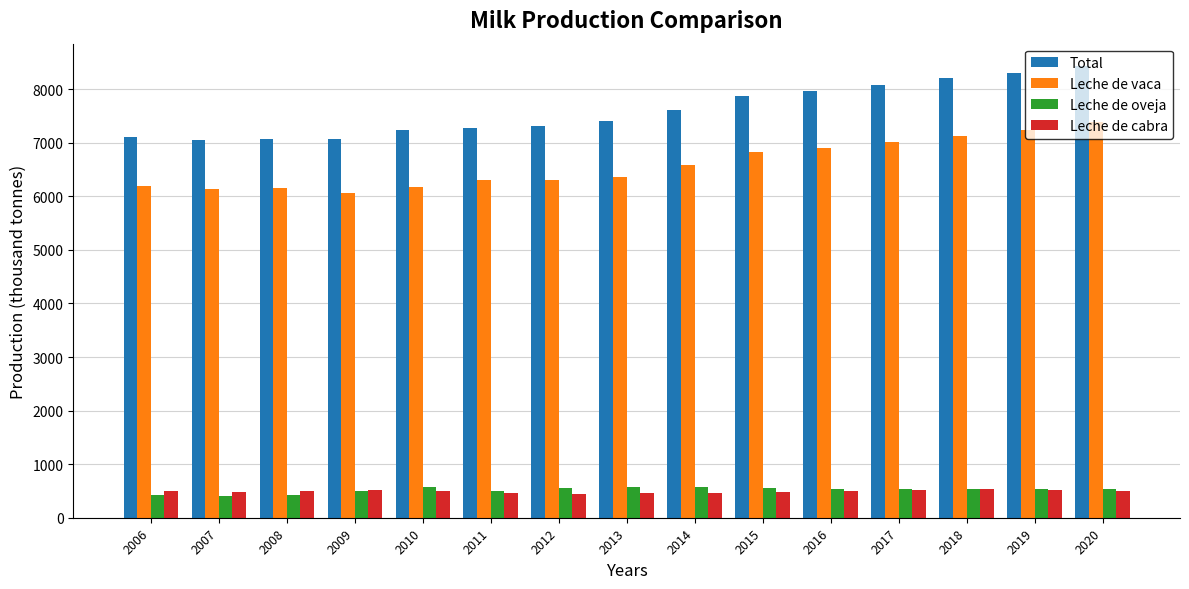

What is the spread (max minus min) of values at 2014?

7157.0